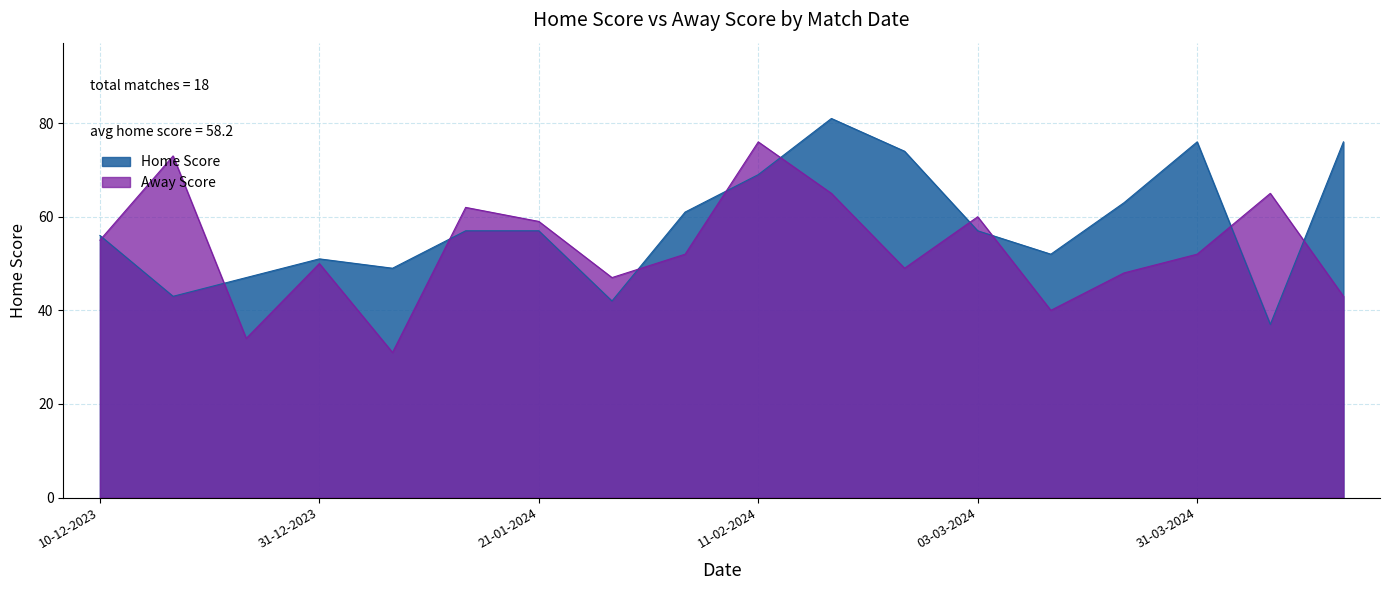

What is the spread (max minus min) of values at 06-02-2024?

9